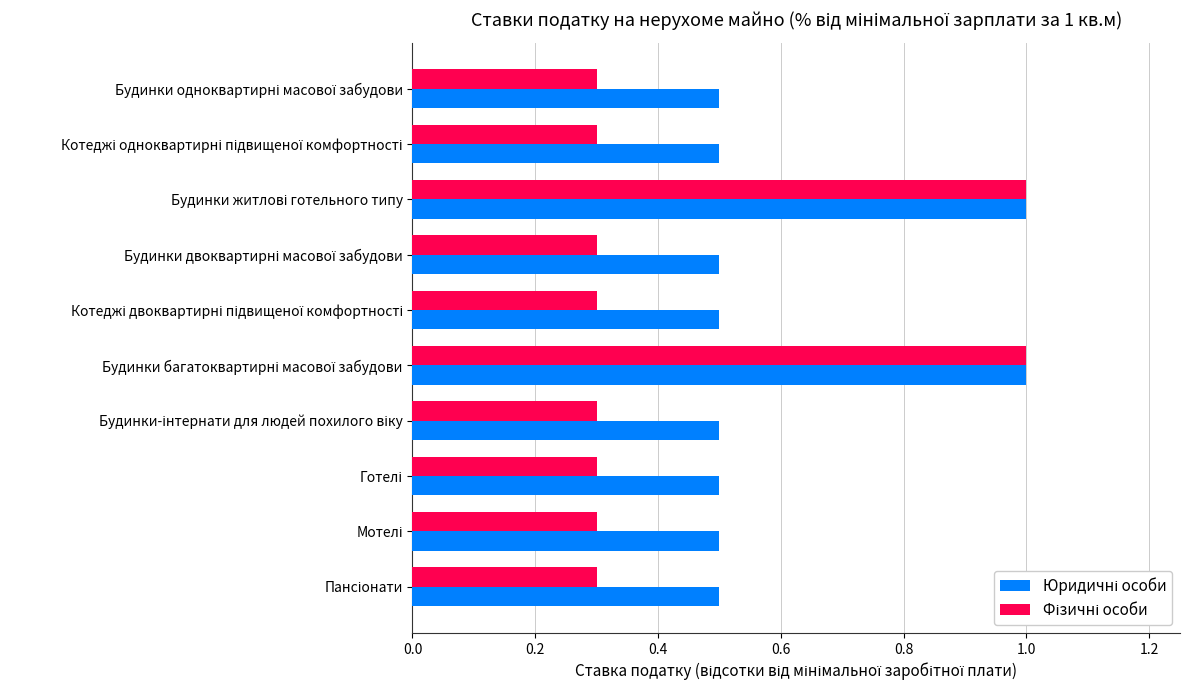

What is the minimum value shown in the chart?

0.3